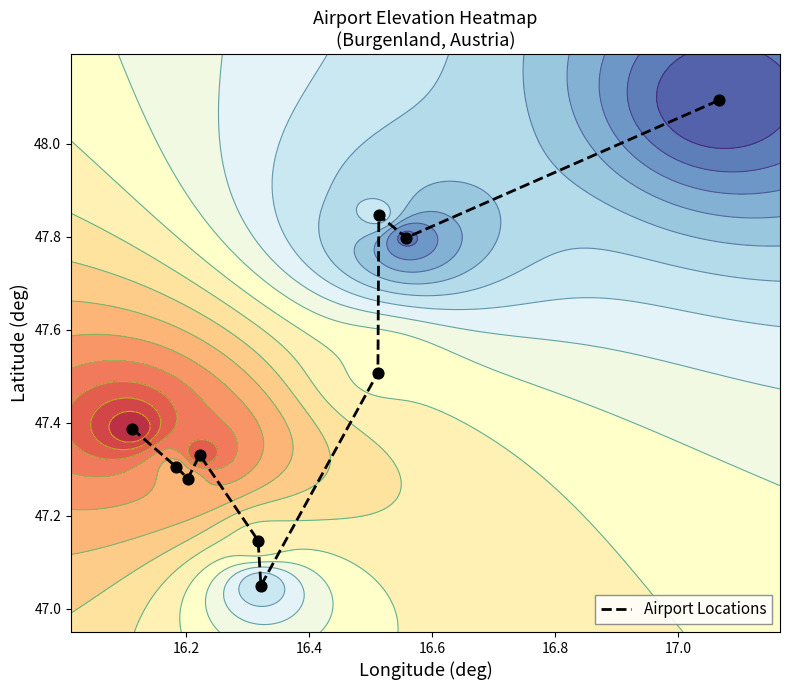

What is the maximum value for Airport Locations?

48.1